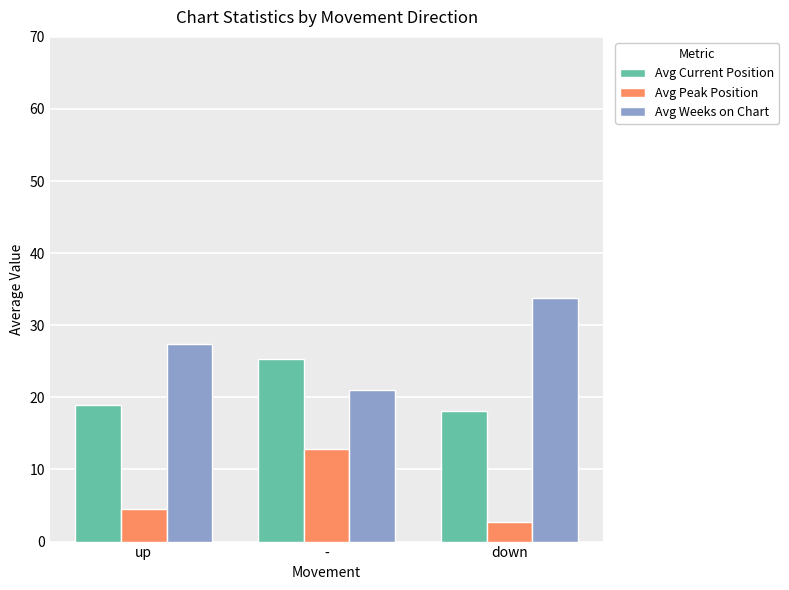

Reading left to right, extract all data points from this chart.

Avg Current Position: 19.0	25.3	18.2
Avg Peak Position: 4.5	12.9	2.8
Avg Weeks on Chart: 27.4	21.1	33.8